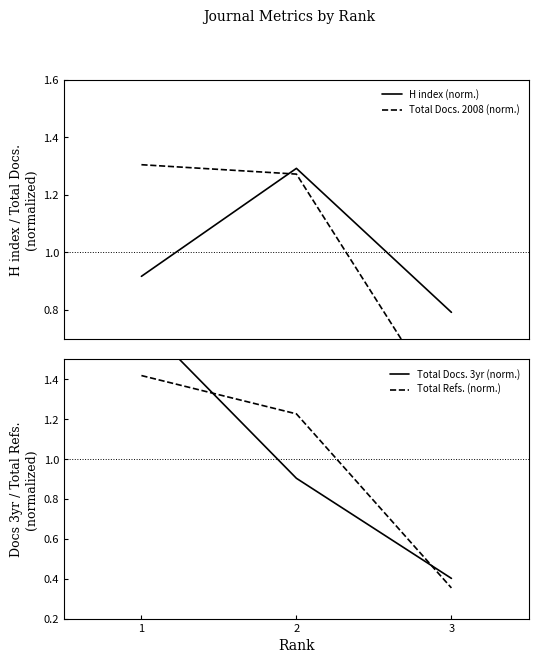

Which has a higher value, 1 or 3?

1